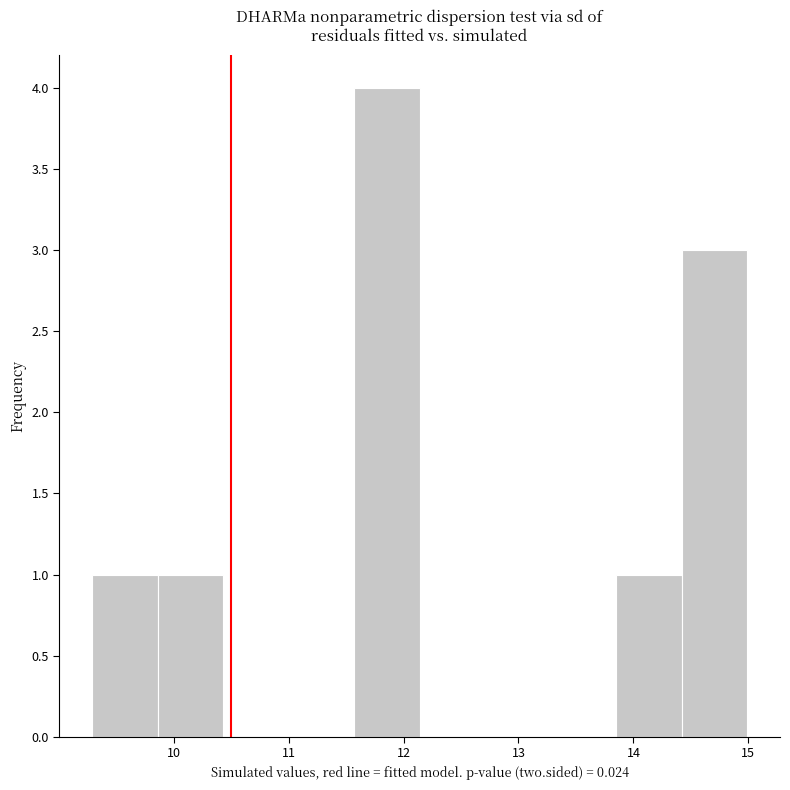

Reading left to right, list every bar in this chart as the range it spans on the x-axis followed by its height. Neither the bar edges nor the heights are printed on the chart, so give them approximately, as read against the axes.

9.29 to 9.86: 1
9.86 to 10.43: 1
10.43 to 11.00: 0
11.00 to 11.57: 0
11.57 to 12.14: 4
12.14 to 12.71: 0
12.71 to 13.28: 0
13.28 to 13.85: 0
13.85 to 14.42: 1
14.42 to 14.99: 3